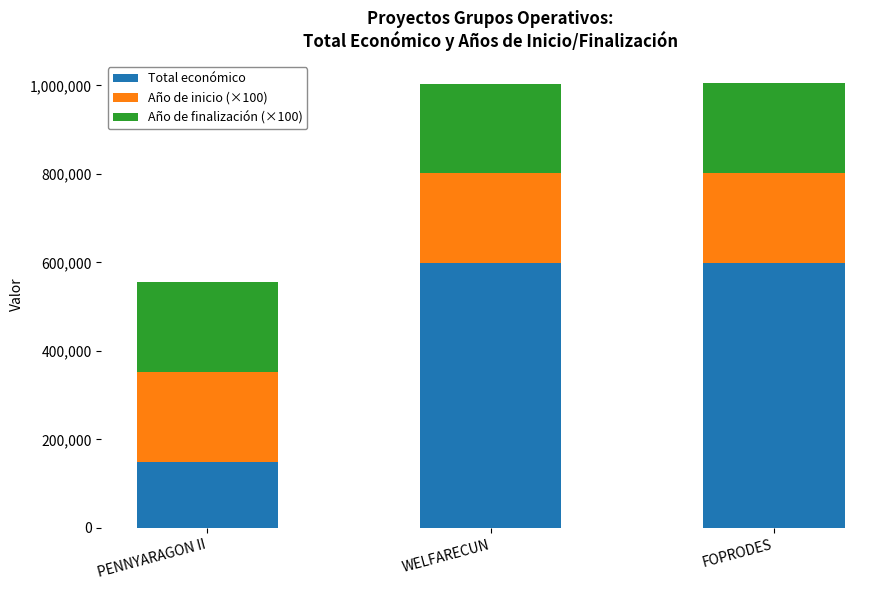

What is the maximum value for Total económico?

599211